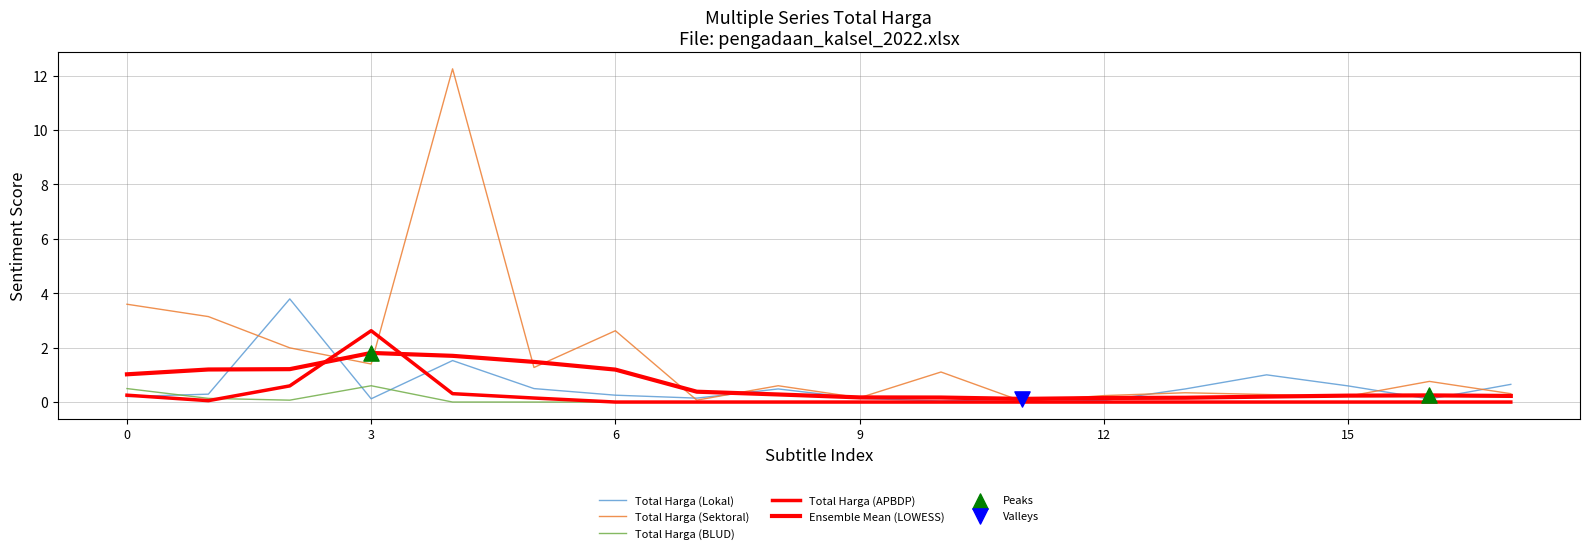

Is this an area chart (filled region under the line)?

No